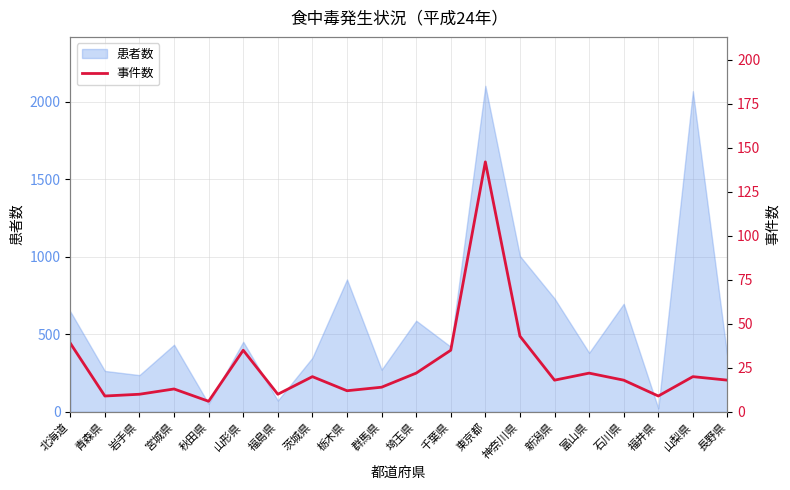

What is the maximum value for 患者数?

2103